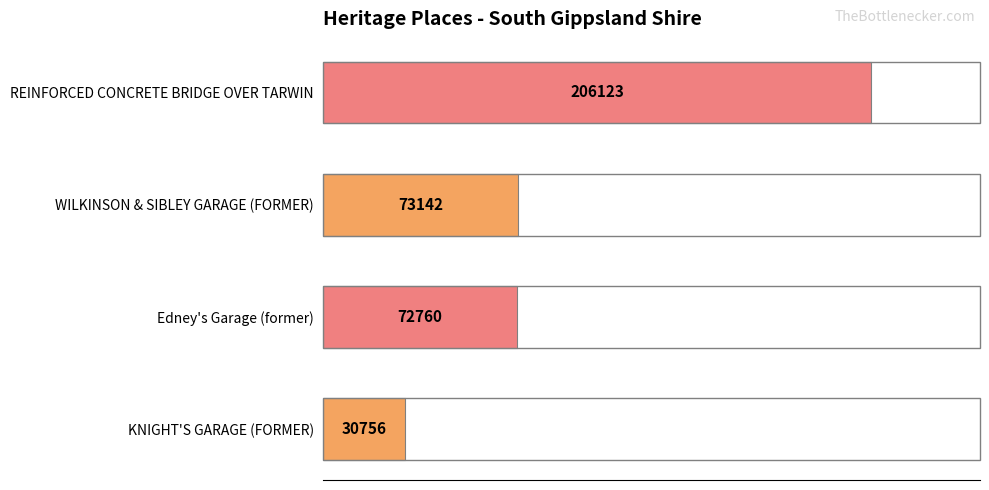

Are the bars horizontal?

Yes